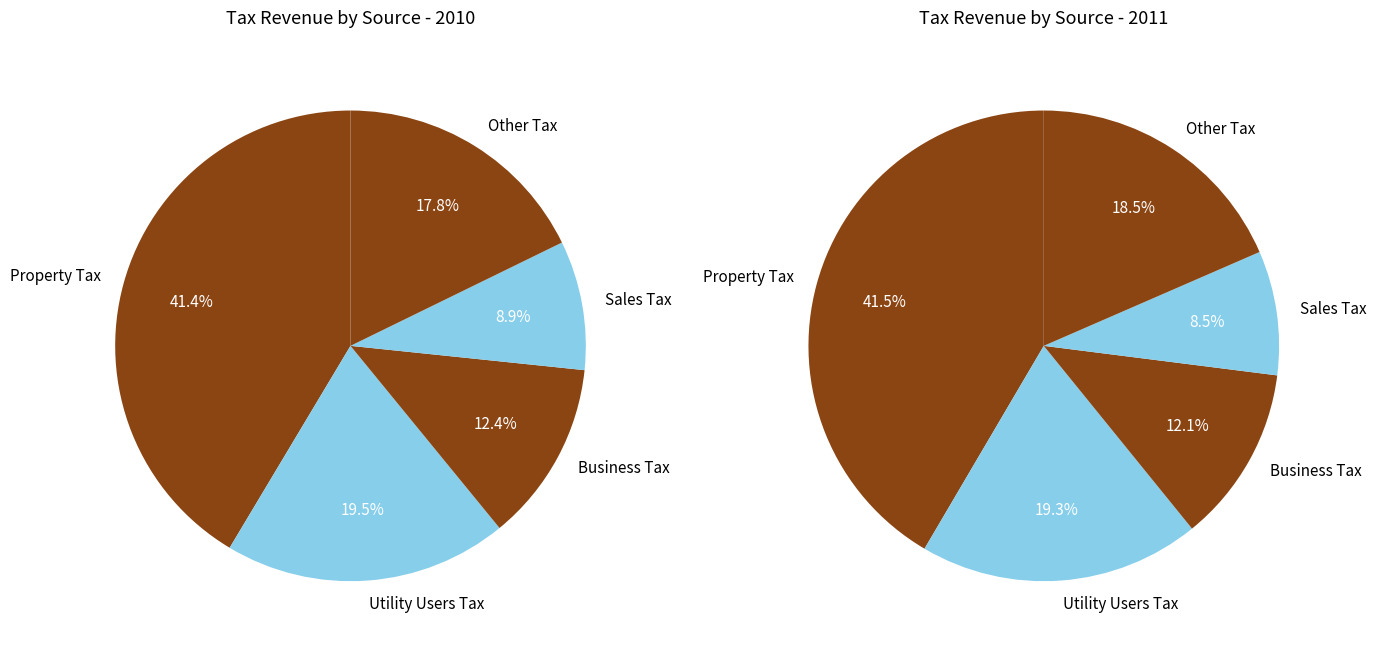

To the nearest percent, what is the average slice percentage?

20%